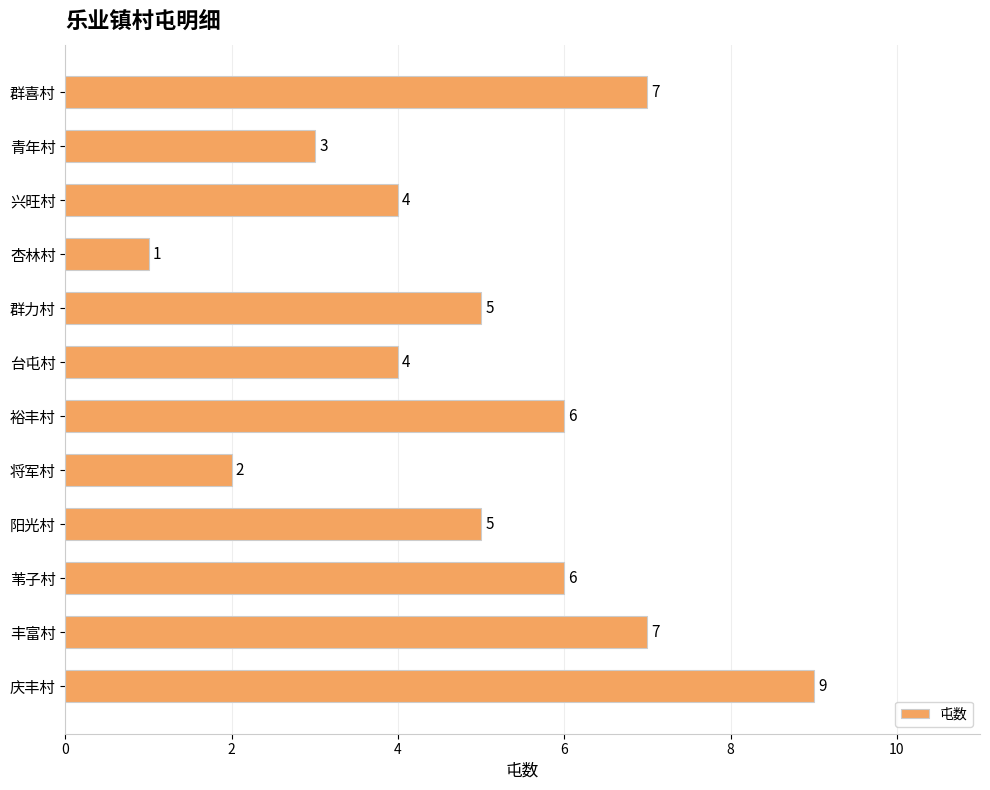

What is the sum of all values?

59